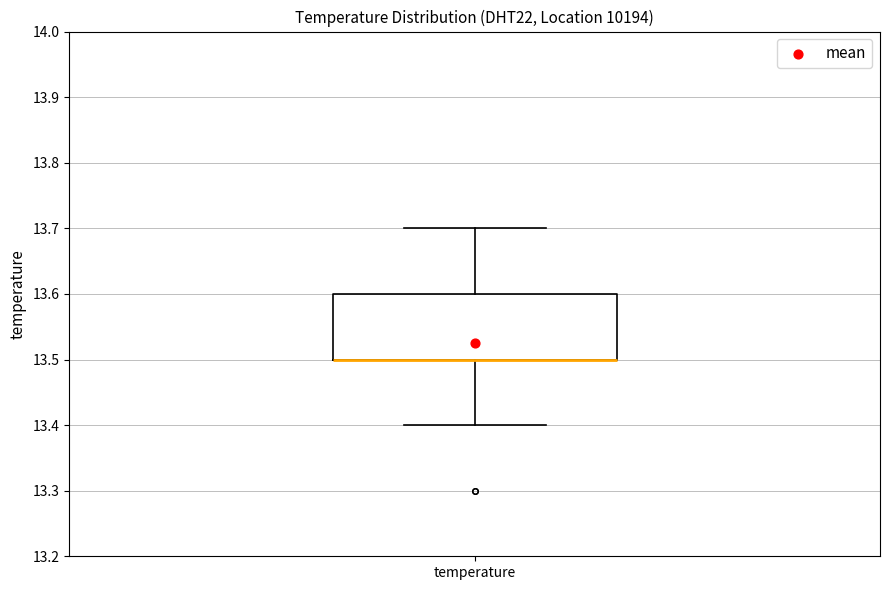

Where is the lower edge of the box for temperature on the y-axis? The values are not printed on the chart, so give them approximately, as read against the axis.

13.5